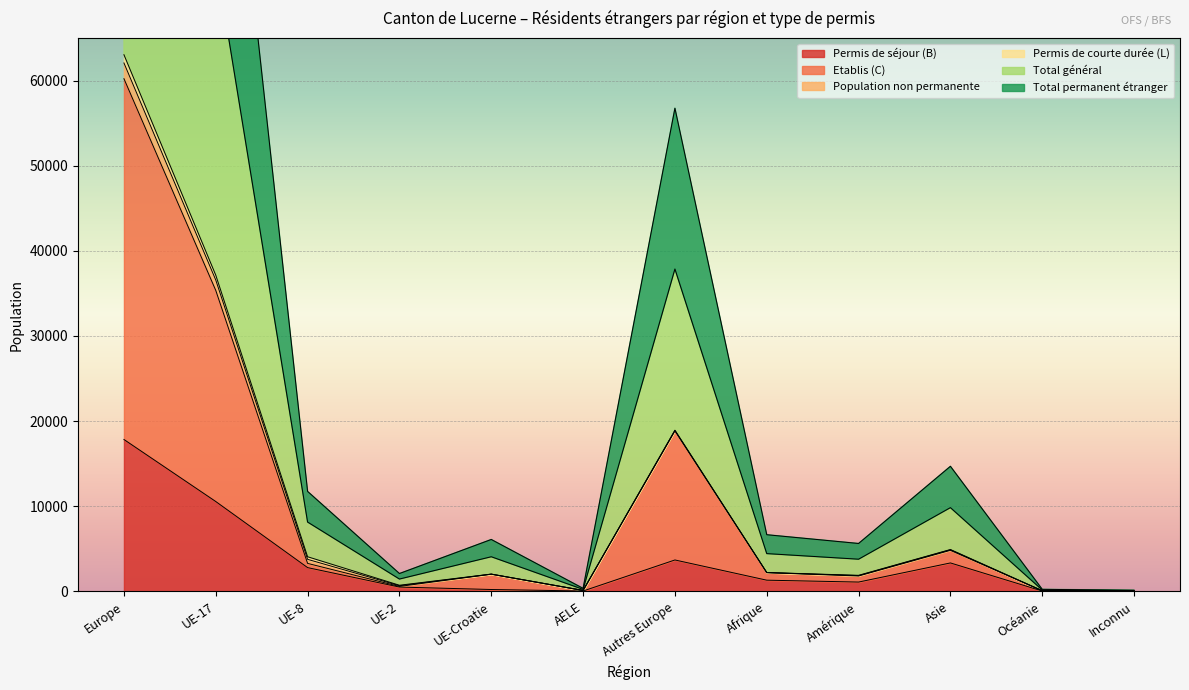

Is the value of Etablis (C) at Inconnu greater than the value of Permis de séjour (B) at Océanie?

No